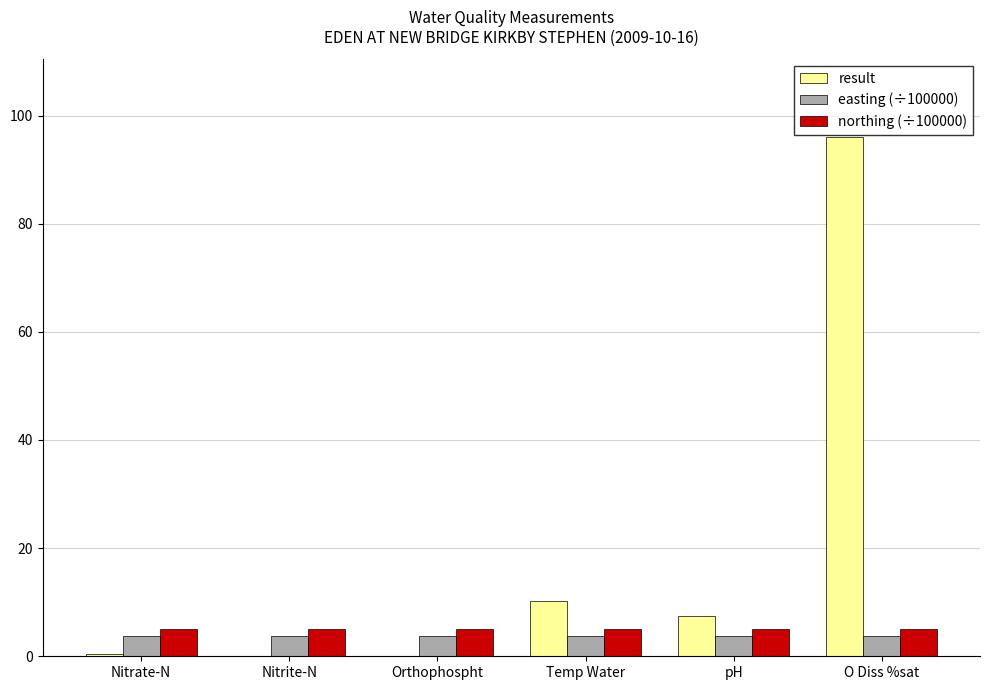

The value of result at pH is 7.5. True or false?

True